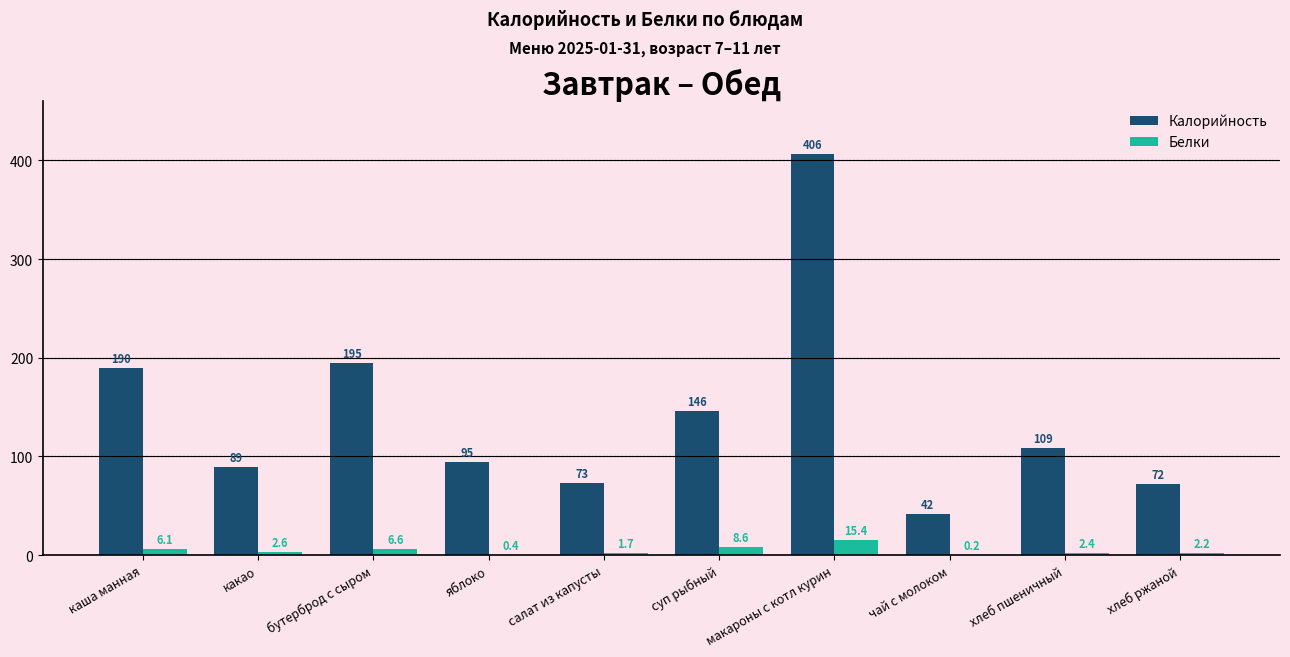

At which label does Калорийность reach its peak?

макароны с котл курин